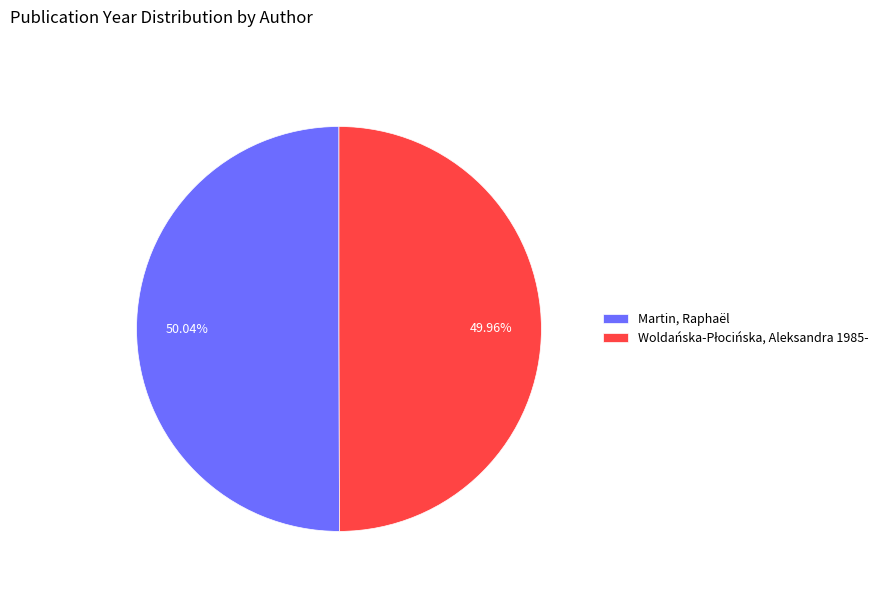

Is there a majority slice in this chart?

Yes